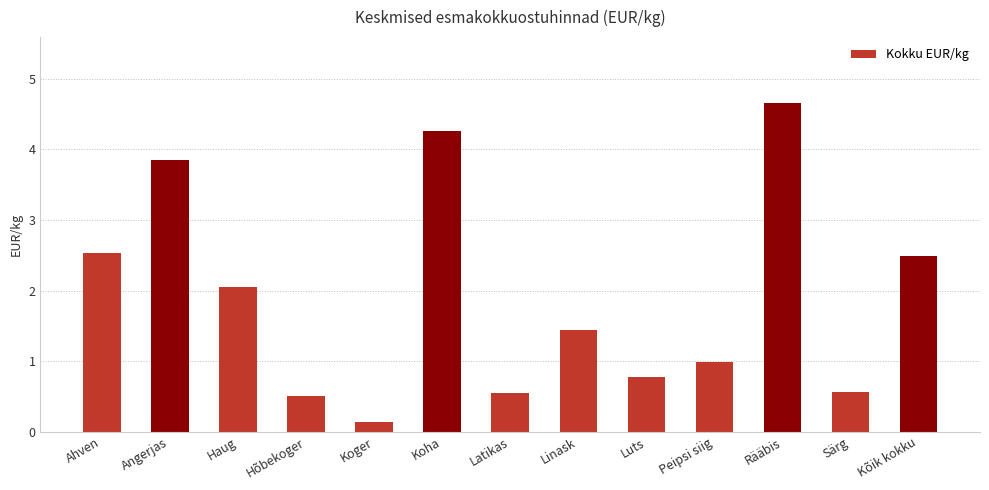

What is the change in value from Angerjas to Hõbekoger?

-3.3